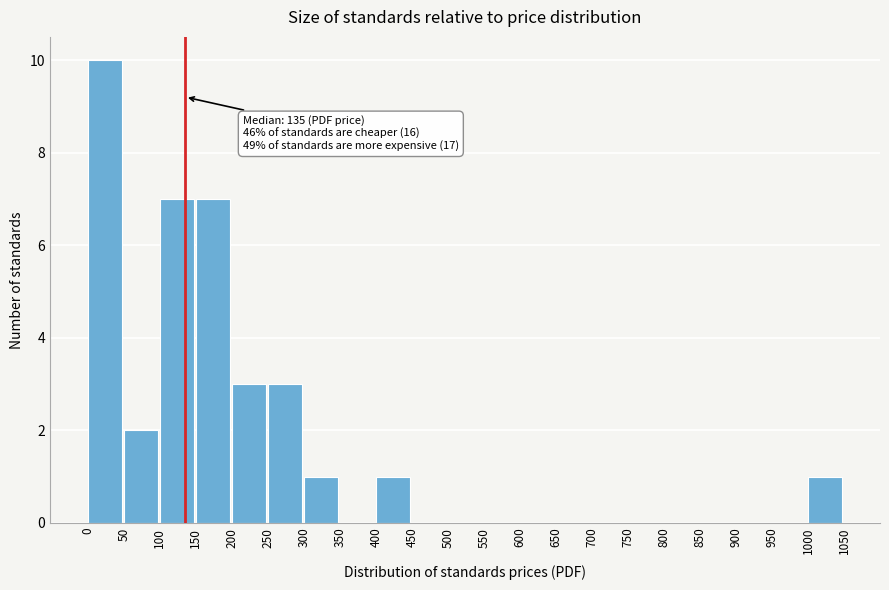

Reading right to left, transcribe all the data shown in this chart.

1	1	1	3	3	7	7	2	10